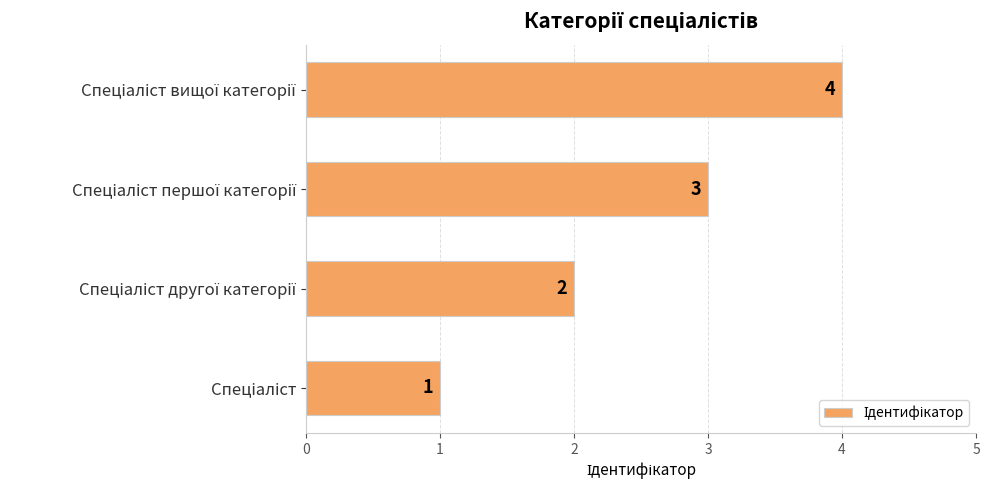

What is the difference between the maximum and minimum values?

3